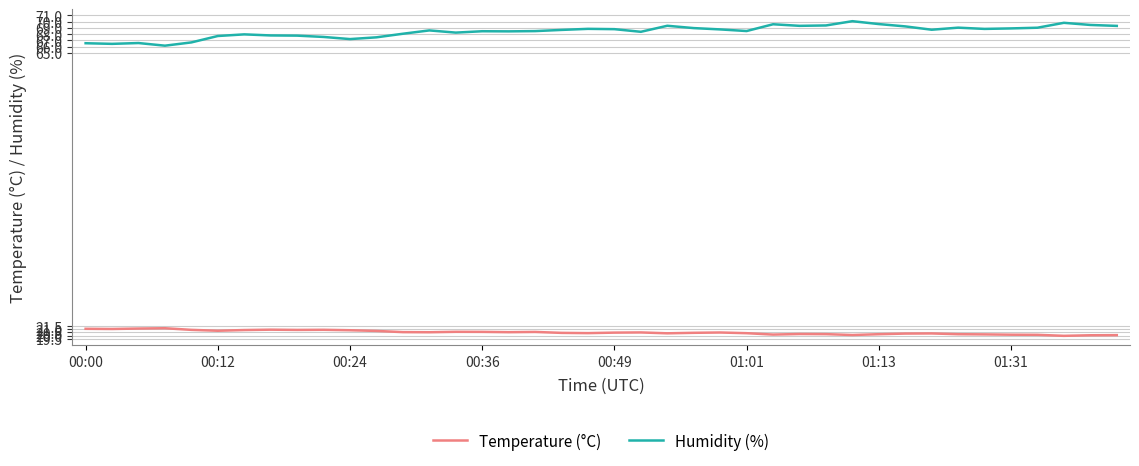

What is the greatest value displayed?

70.1